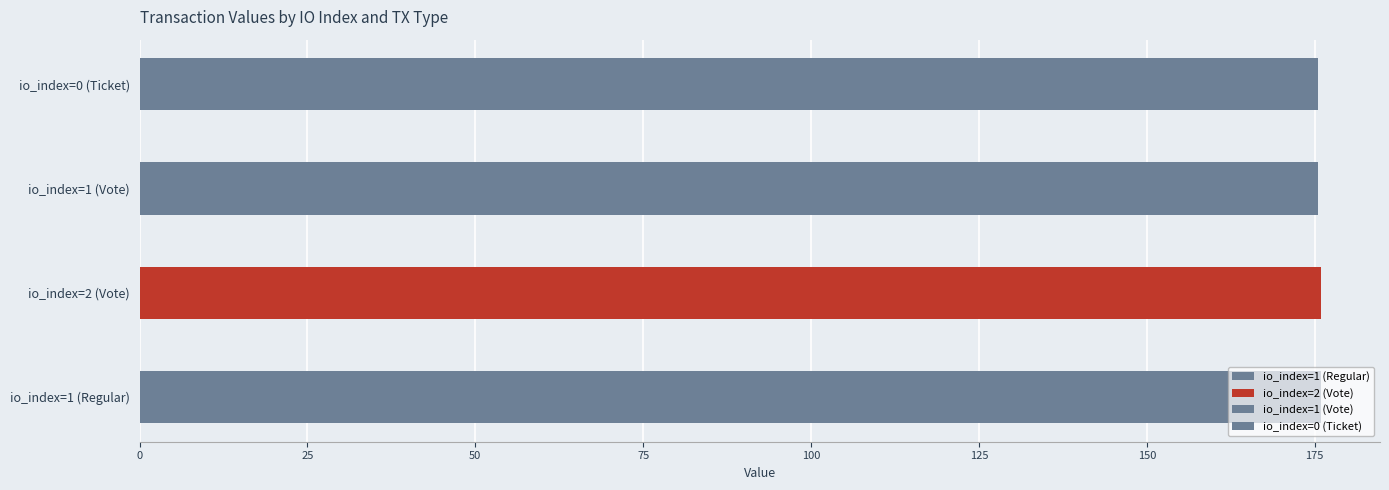

The value at 0 is 35.3. True or false?

False